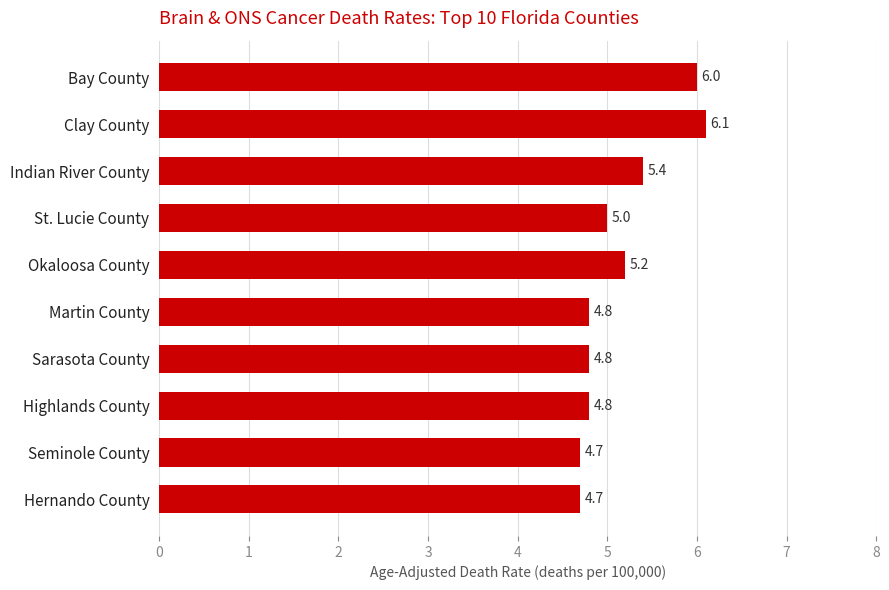

True or false: the data shows 4.8 at Highlands County.

True